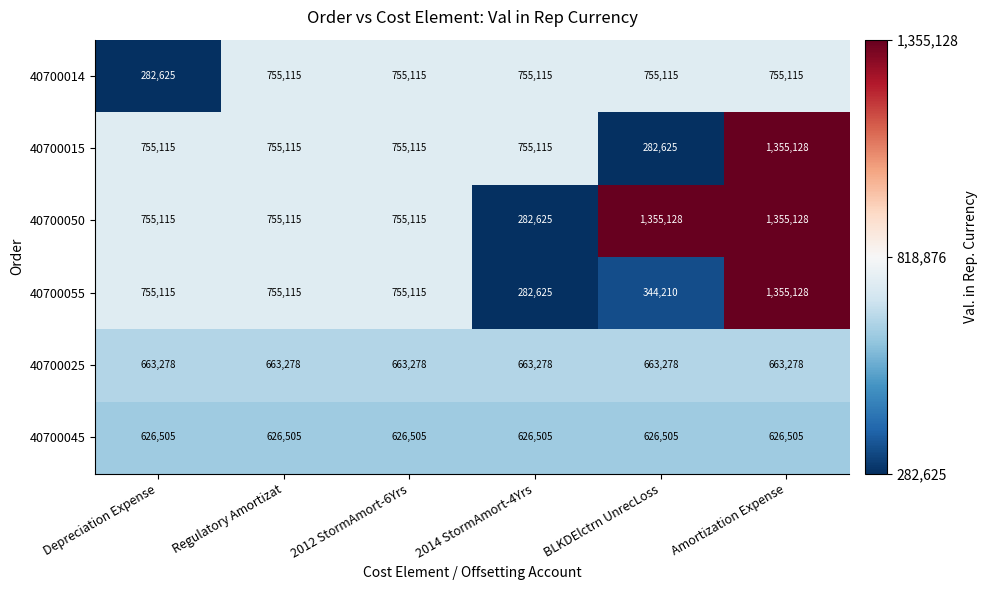

What is the minimum value for 40700055?

282625